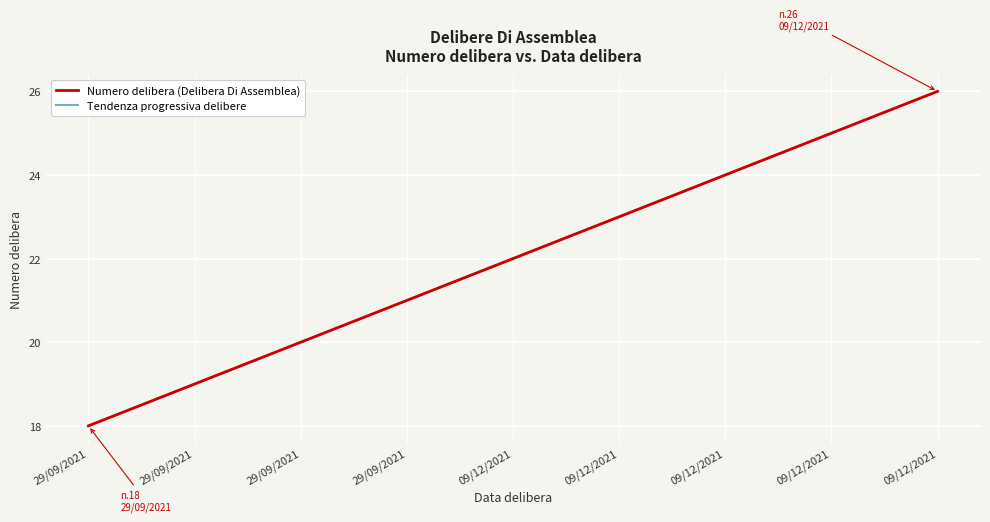

Is this an area chart (filled region under the line)?

No